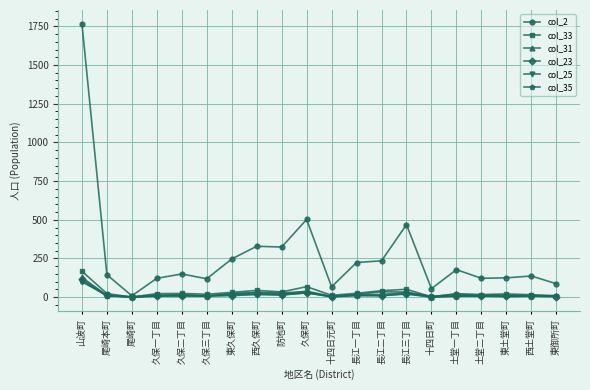

Where is the first local minimum for col_2?

尾崎町